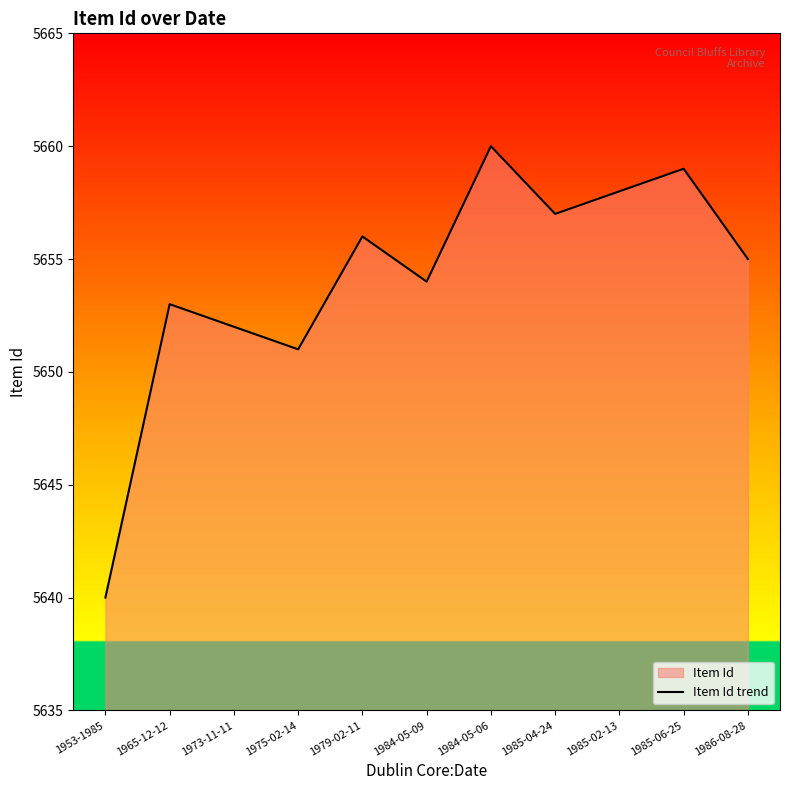

Does the chart display data point markers on the line(s)?

No